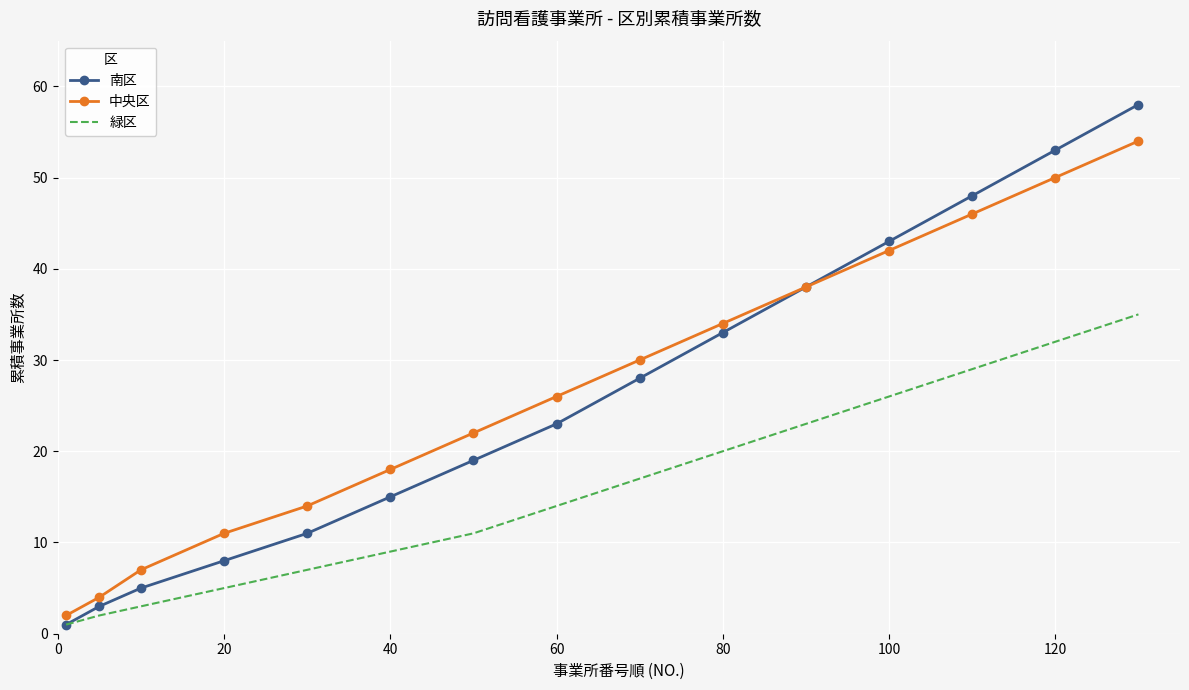

Which series has the widest spread of values?

南区